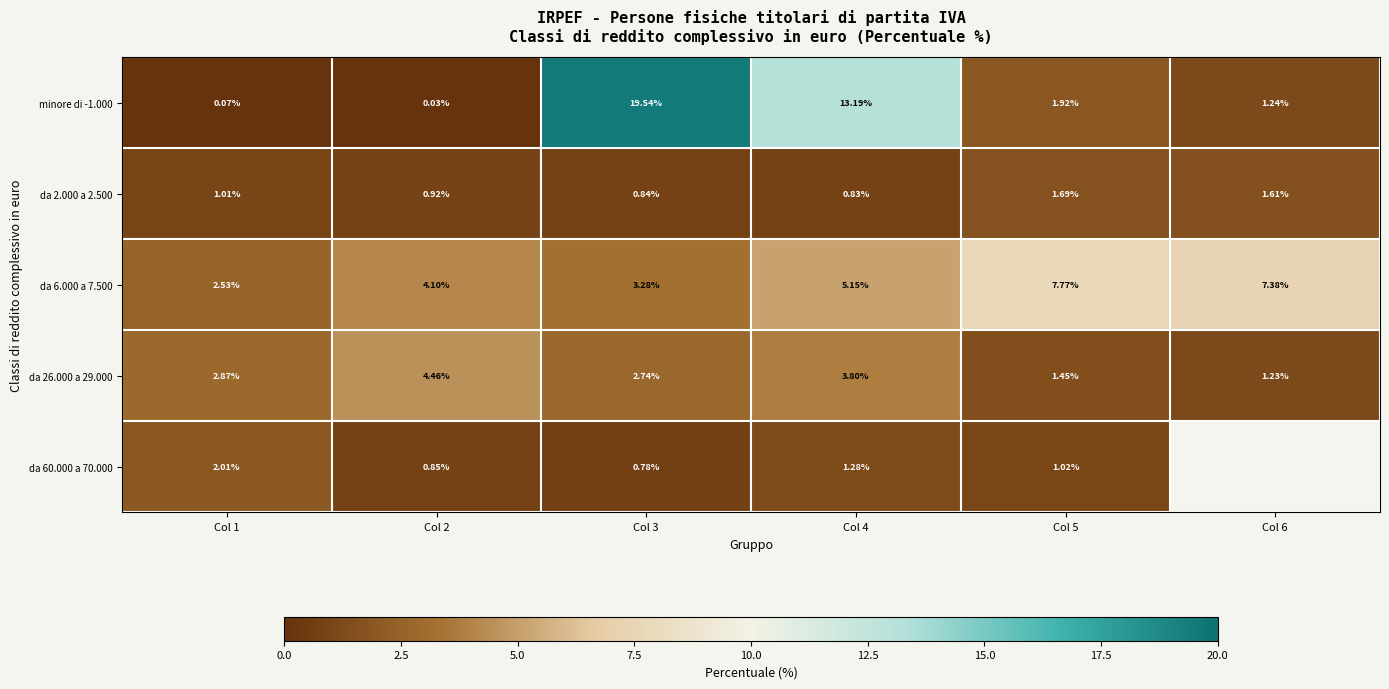

Is the value of da 6.000 a 7.500 at Col 4 greater than the value of minore di -1.000 at Col 6?

Yes